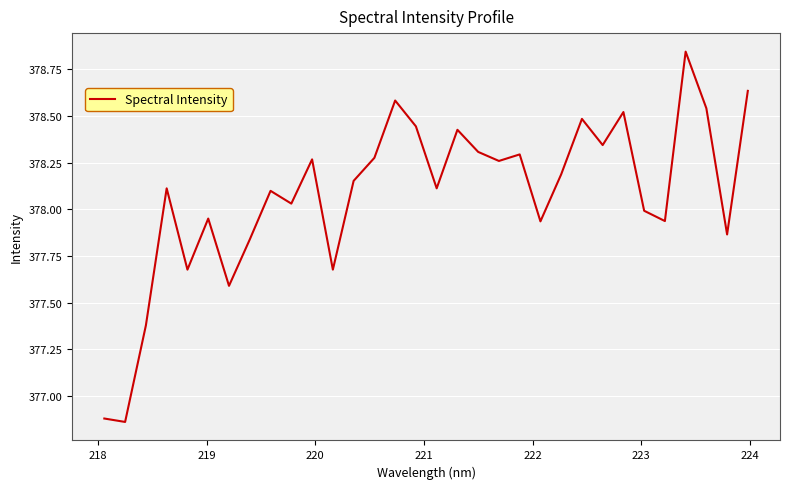

What is the difference between the maximum and minimum values?

2.0